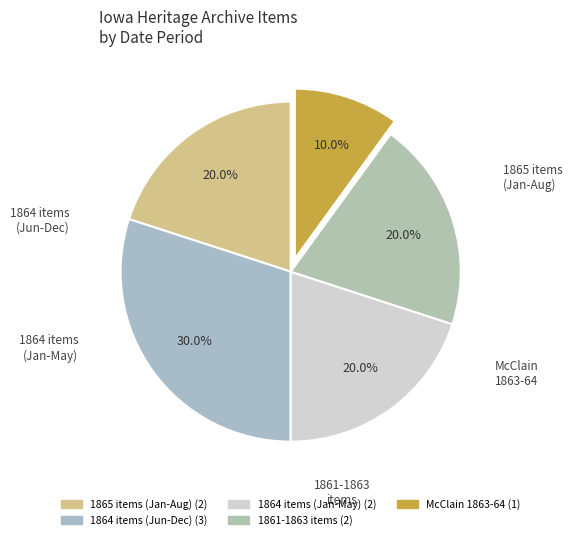

Count the number of slices in the pie.

5